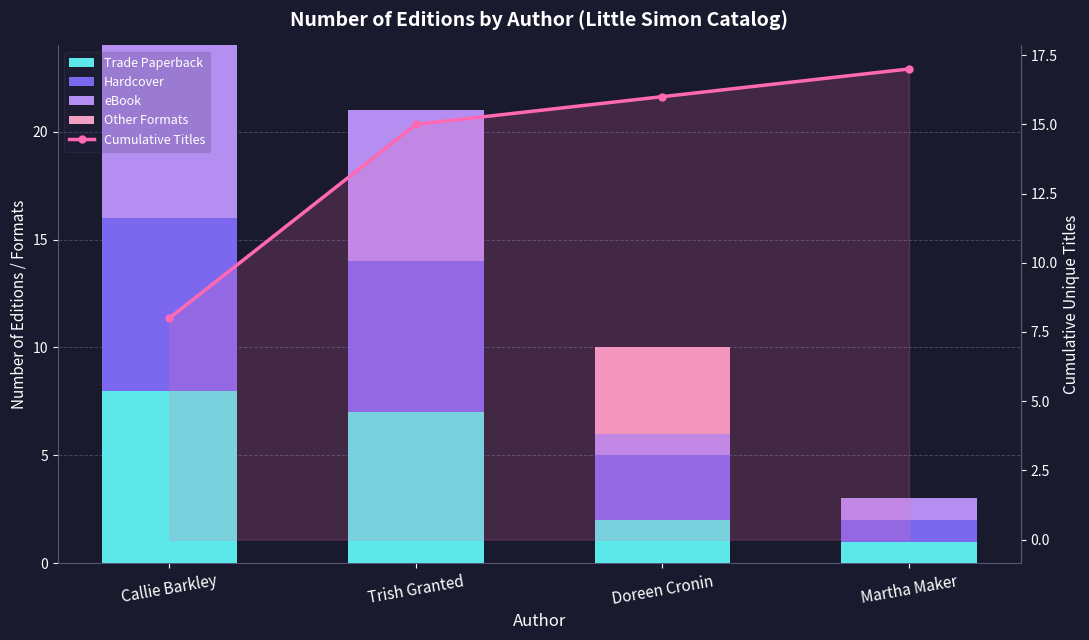

Count the eBook values in the range 1 to 8.

4